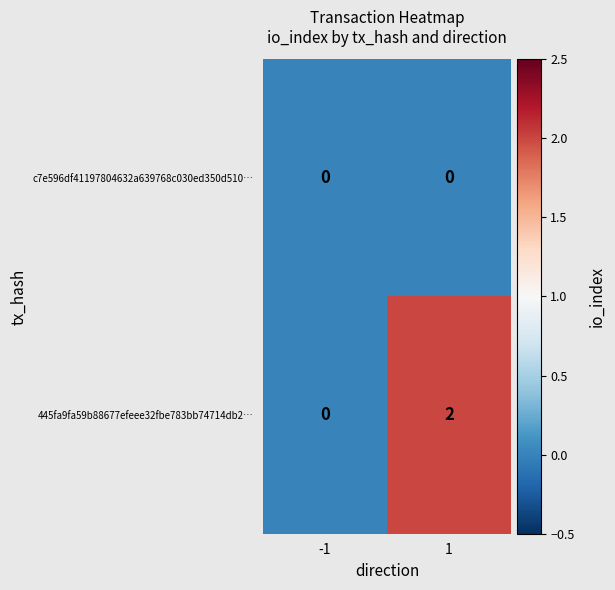

The 445fa9fa59b88677efeee32fbe783bb74714db2… series shows 1 at -1. True or false?

False